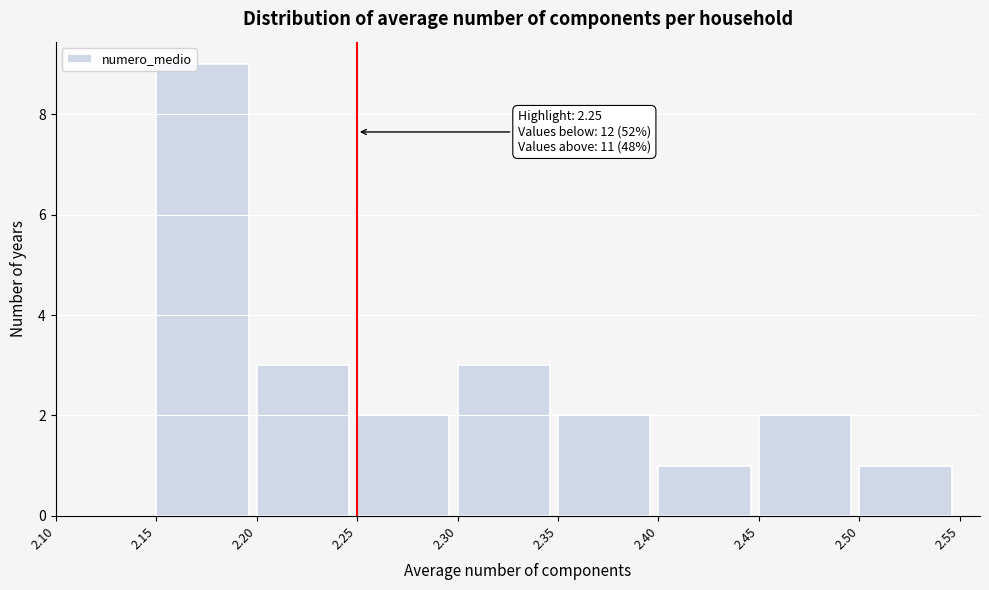

Which range on the x-axis has the tallest bar?

2.15 to 2.20